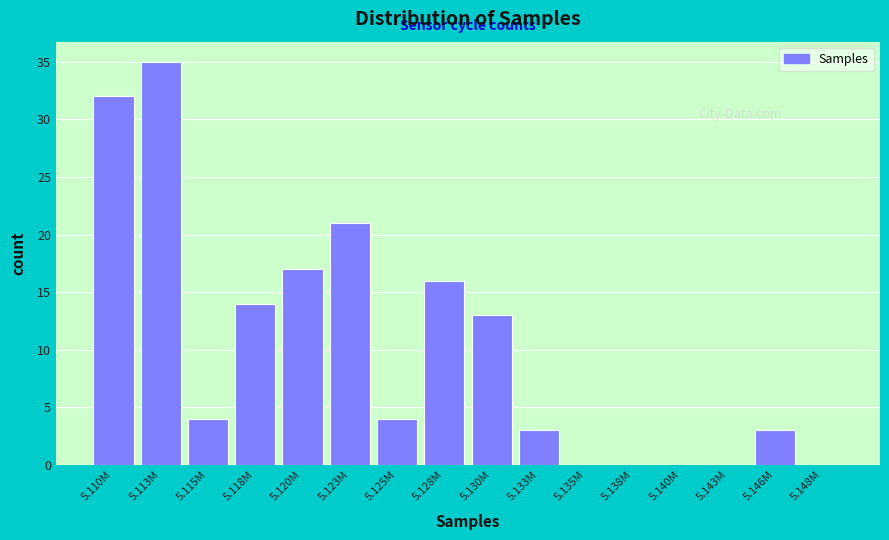

Reading right to left, extract all data points from this chart.

5.148M=0	5.146M=3	5.143M=0	5.140M=0	5.138M=0	5.135M=0	5.133M=3	5.130M=13	5.128M=16	5.125M=4	5.123M=21	5.120M=17	5.118M=14	5.115M=4	5.113M=35	5.110M=32